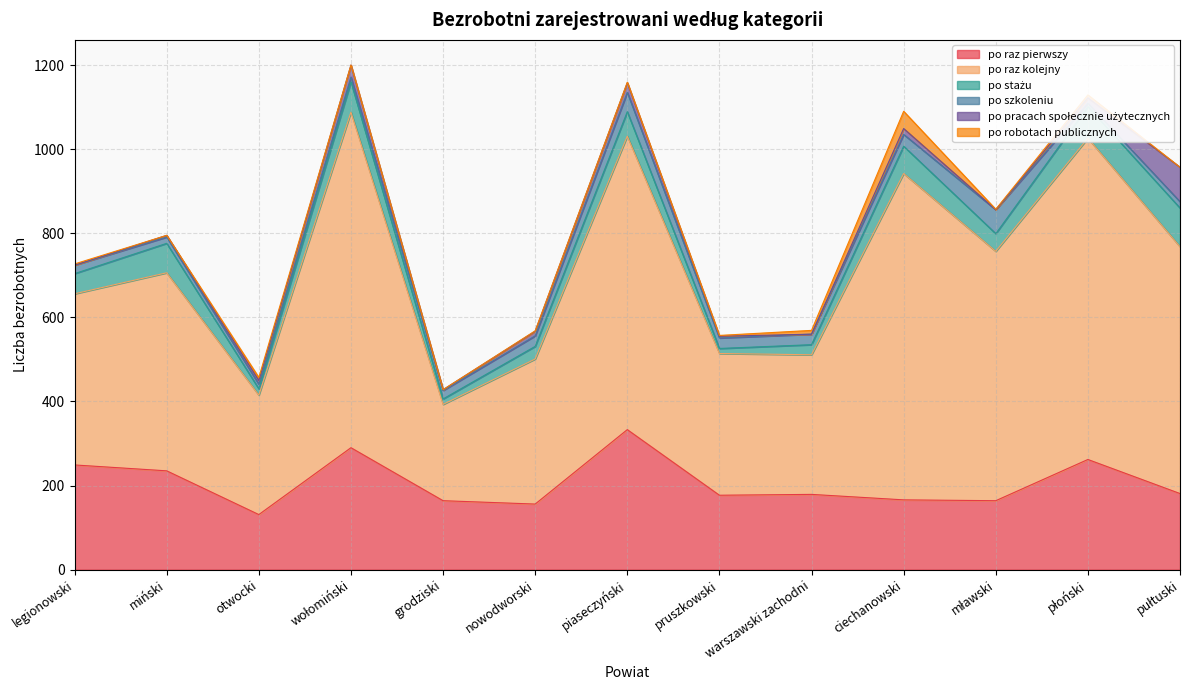

At which category is the sum across all series the highest?

wołomiński